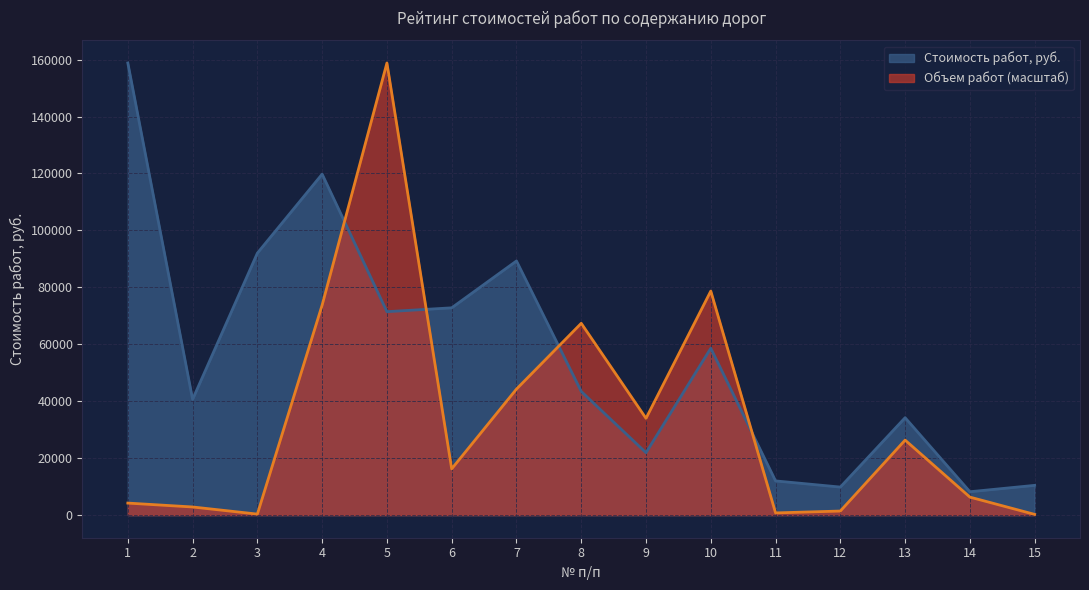

Where is Стоимость работ, руб. nearest to the value 83509?

7